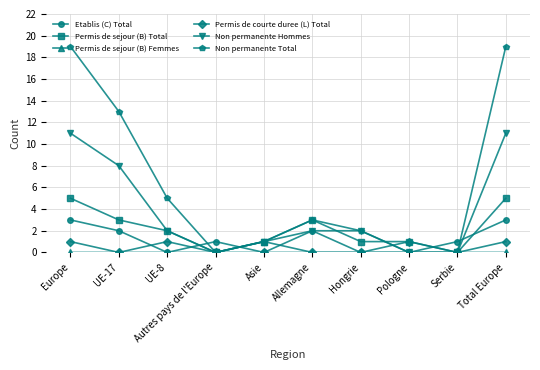

Reading left to right, extract all data points from this chart.

Etablis (C) Total: Europe=3	UE-17=2	UE-8=0	Autres pays de l'Europe=1	Asie=0	Allemagne=2	Hongrie=0	Pologne=0	Serbie=1	Total Europe=3
Permis de sejour (B) Total: Europe=5	UE-17=3	UE-8=2	Autres pays de l'Europe=0	Asie=1	Allemagne=3	Hongrie=1	Pologne=1	Serbie=0	Total Europe=5
Permis de sejour (B) Femmes: Europe=0	UE-17=0	UE-8=0	Autres pays de l'Europe=0	Asie=1	Allemagne=0	Hongrie=0	Pologne=0	Serbie=0	Total Europe=0
Permis de courte duree (L) Total: Europe=1	UE-17=0	UE-8=1	Autres pays de l'Europe=0	Asie=0	Allemagne=0	Hongrie=0	Pologne=1	Serbie=0	Total Europe=1
Non permanente Hommes: Europe=11	UE-17=8	UE-8=2	Autres pays de l'Europe=0	Asie=1	Allemagne=2	Hongrie=2	Pologne=0	Serbie=0	Total Europe=11
Non permanente Total: Europe=19	UE-17=13	UE-8=5	Autres pays de l'Europe=0	Asie=1	Allemagne=3	Hongrie=2	Pologne=0	Serbie=0	Total Europe=19